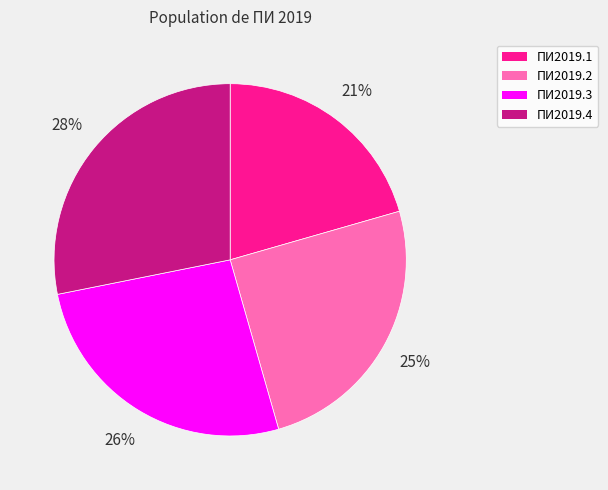

Between ПИ2019.2 and ПИ2019.4, which is larger?

ПИ2019.4